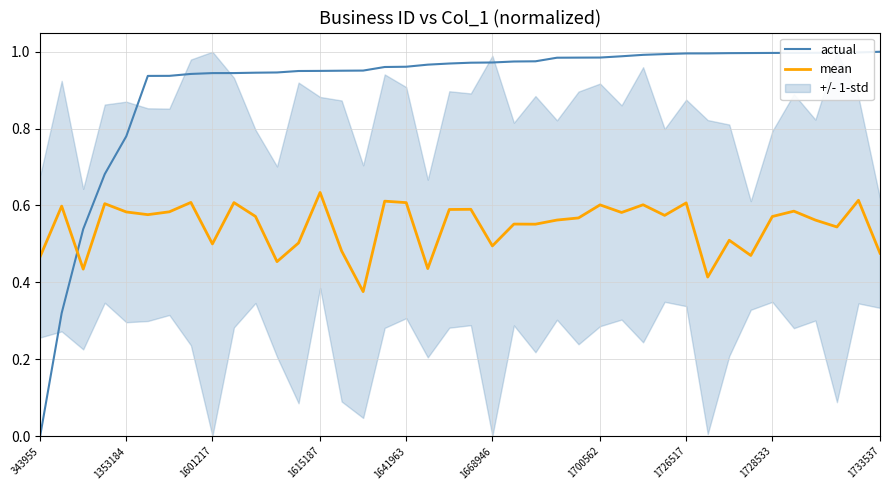

Reading right to left, extract all data points from this chart.

actual: 1.0	1.0	1.0	1.0	1.0	1.0	1.0	1.0	1.0	1.0	1.0	1.0	1.0	1.0	1.0	1.0	1.0	1.0	1.0	1.0	1.0	1.0	1.0	1.0	1.0	1.0	1.0	0.9	0.9	0.9	0.9	0.9	0.9	0.9	0.9	0.8	0.7	0.5	0.3	0.0
mean: 0.5	0.6	0.5	0.6	0.6	0.6	0.5	0.5	0.4	0.6	0.6	0.6	0.6	0.6	0.6	0.6	0.6	0.6	0.5	0.6	0.6	0.4	0.6	0.6	0.4	0.5	0.6	0.5	0.5	0.6	0.6	0.5	0.6	0.6	0.6	0.6	0.6	0.4	0.6	0.5